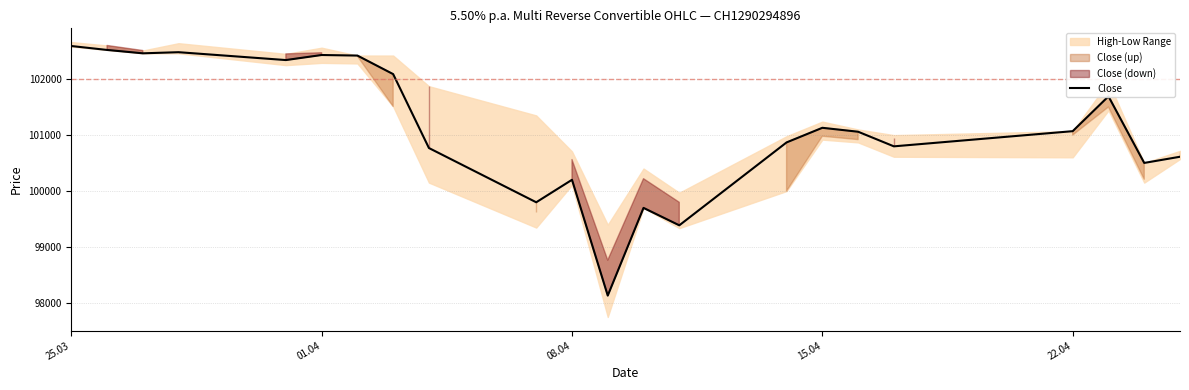

The value of Close at 25.03 is 102580. True or false?

True